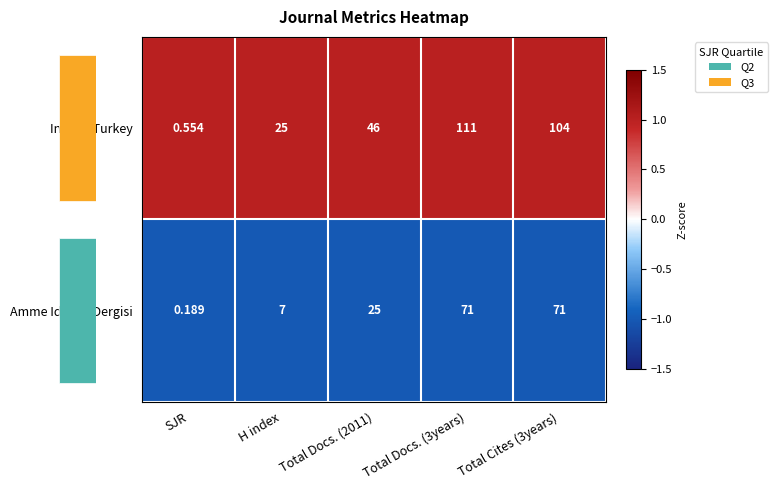

List the series in order of their peak value, lowest first.

Amme Idaresi Dergisi, Insight Turkey